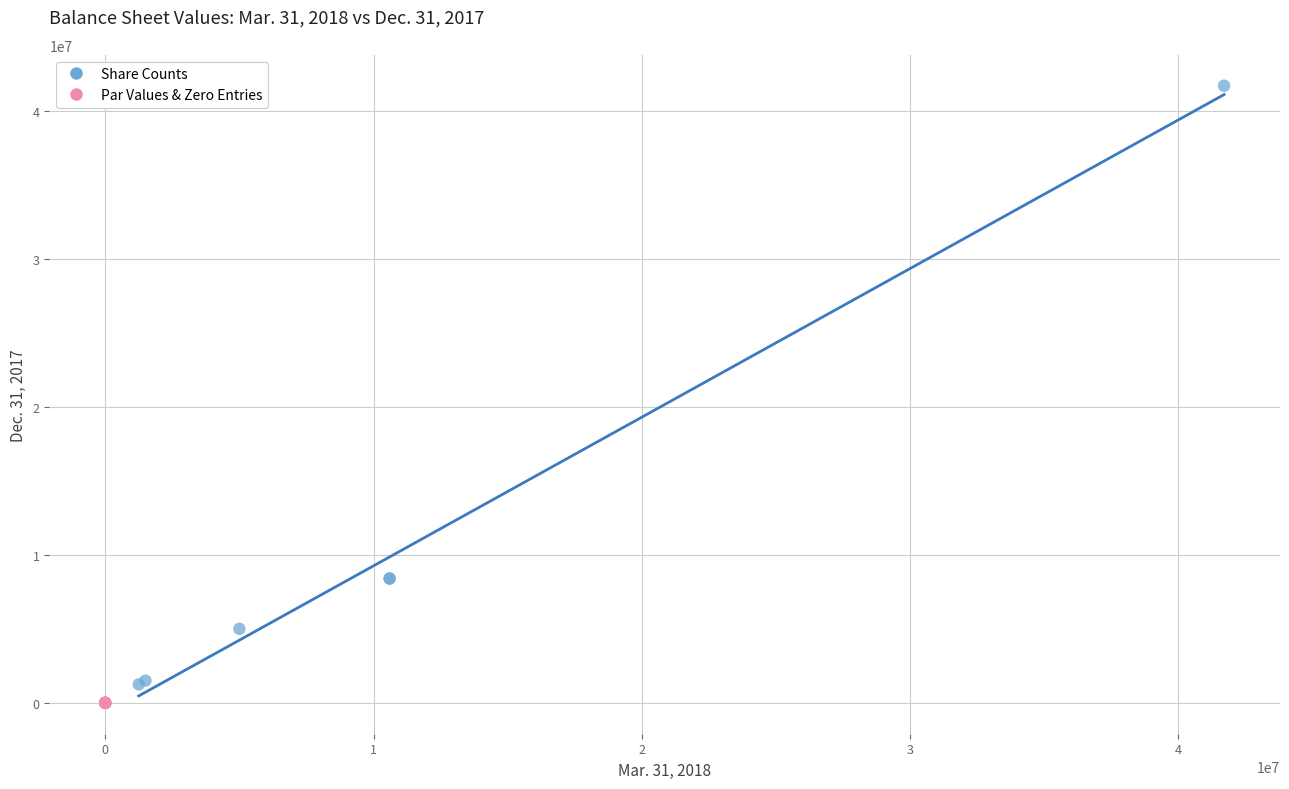

Which series contains the highest Y value?

Share Counts